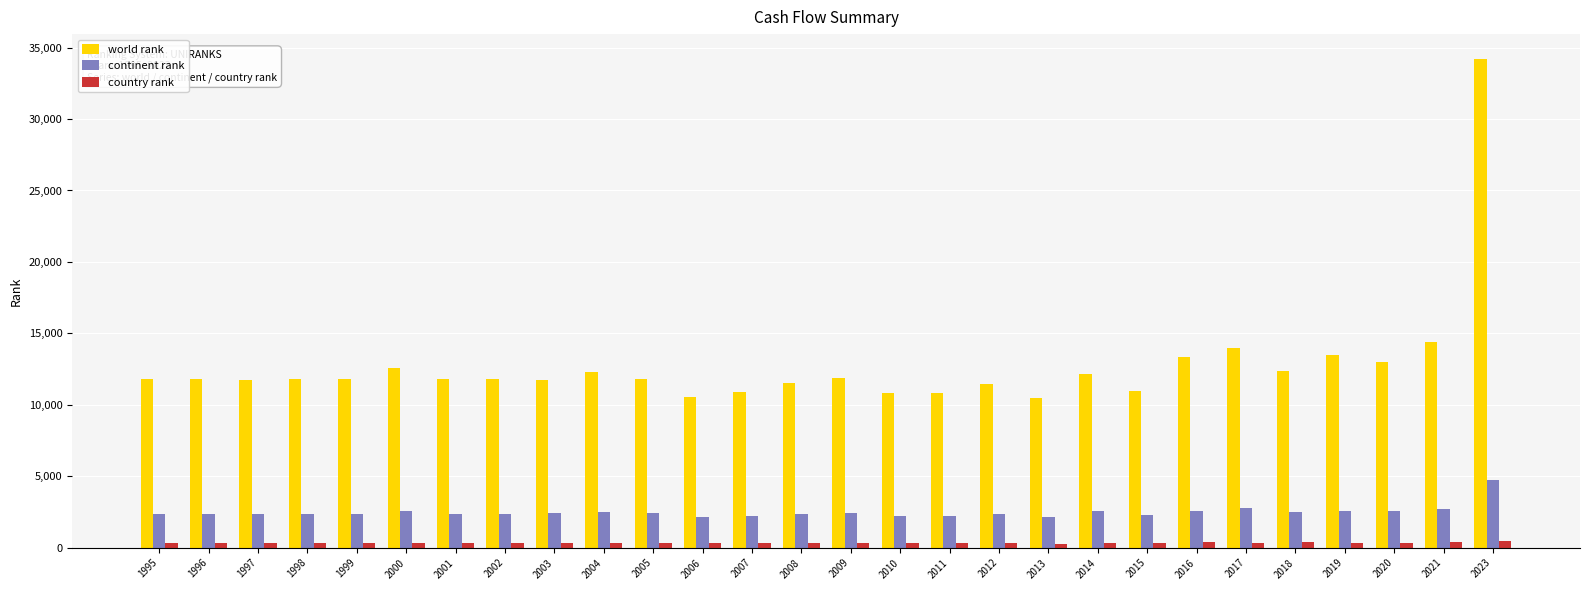

How many data points in country rank are less than 319?

10